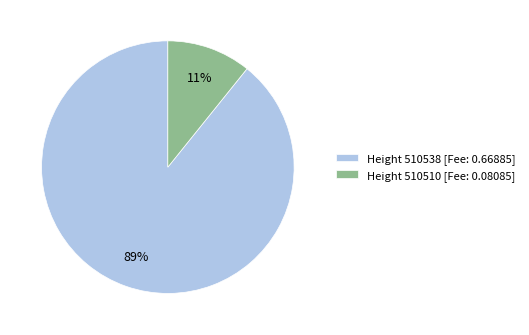

Is it true that Height 510510 [Fee: 0.08085] is 11% of the pie?

True